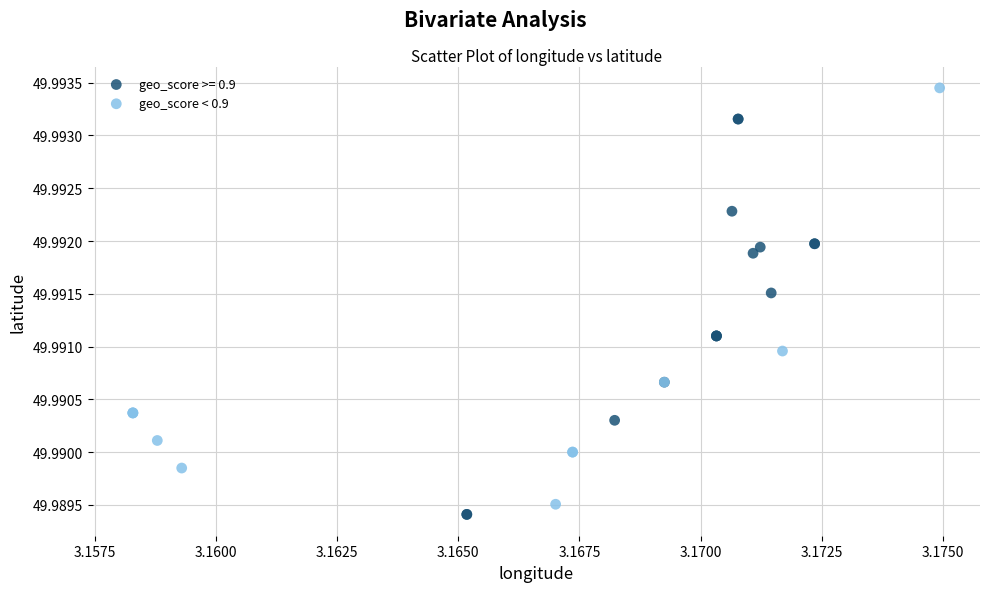

Which series contains the highest Y value?

geo_score < 0.9